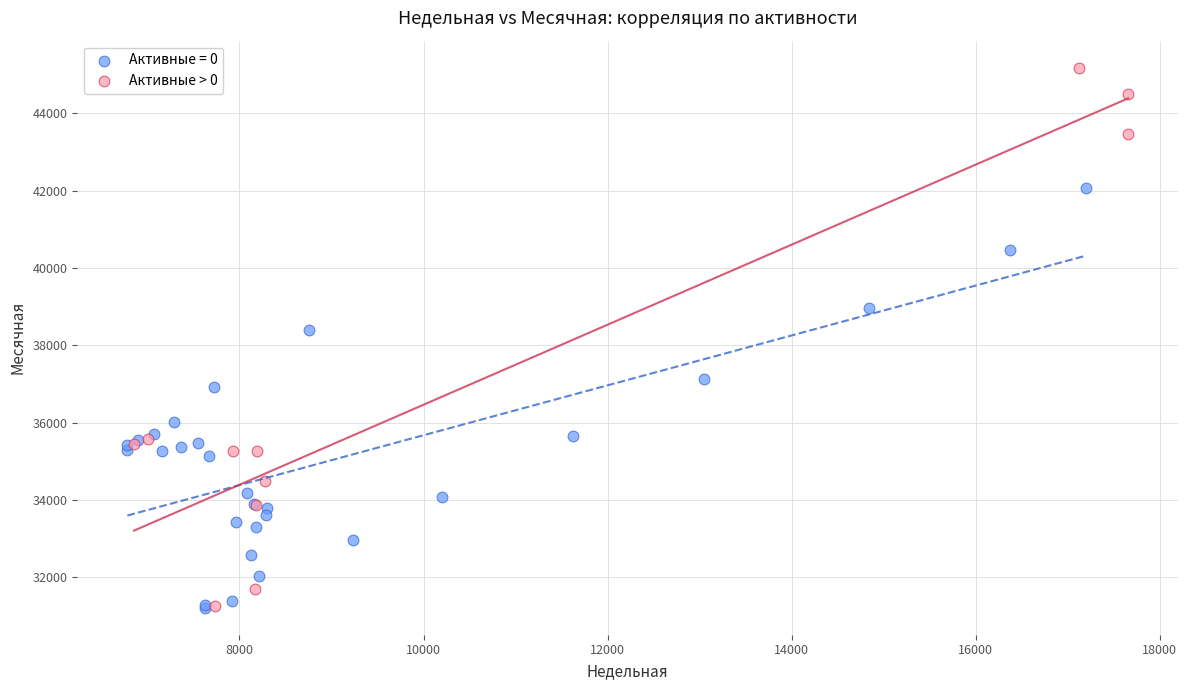

Which series reaches the maximum Y coordinate?

Активные > 0